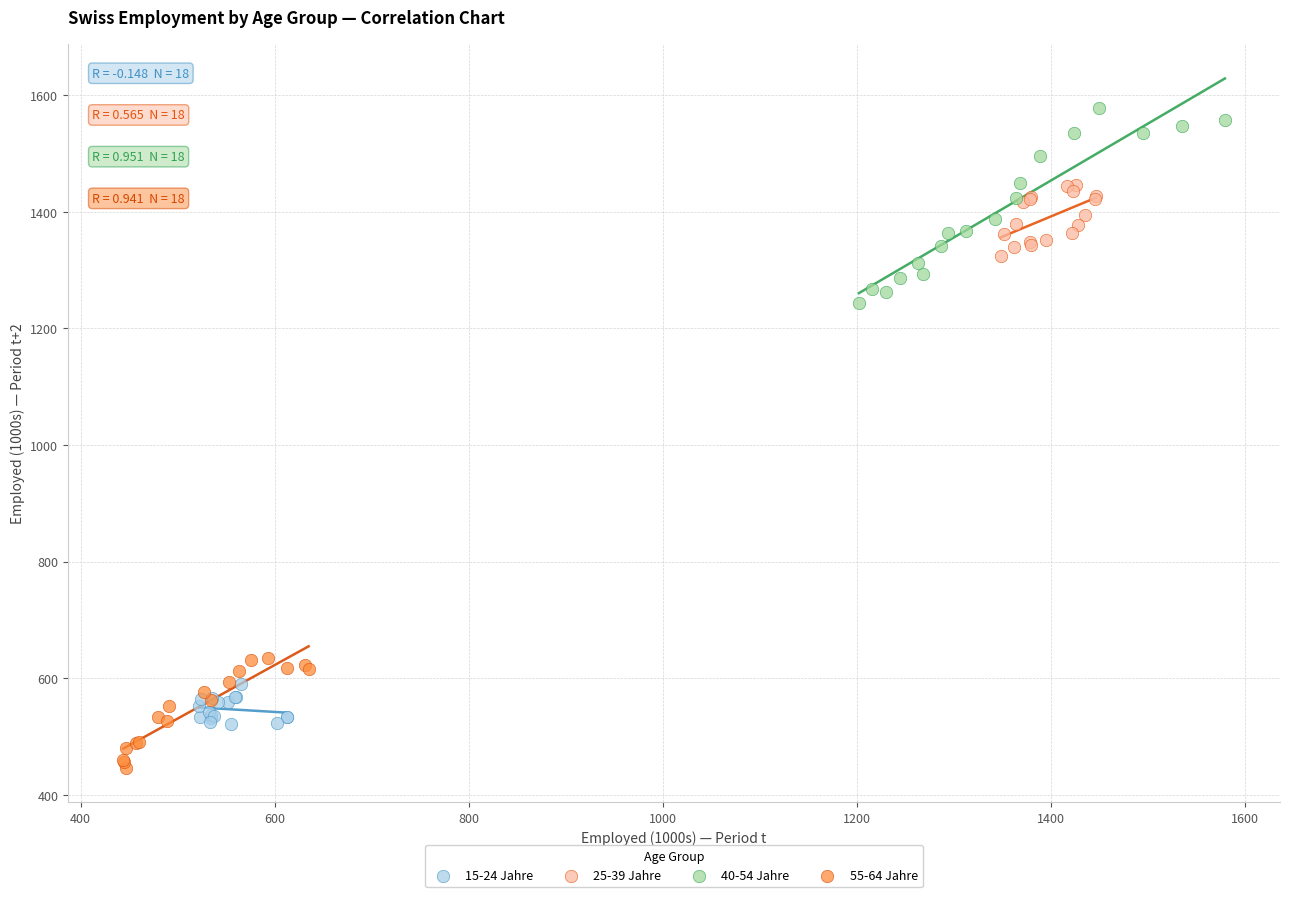

Which series has the widest spread of Y values?

40-54 Jahre